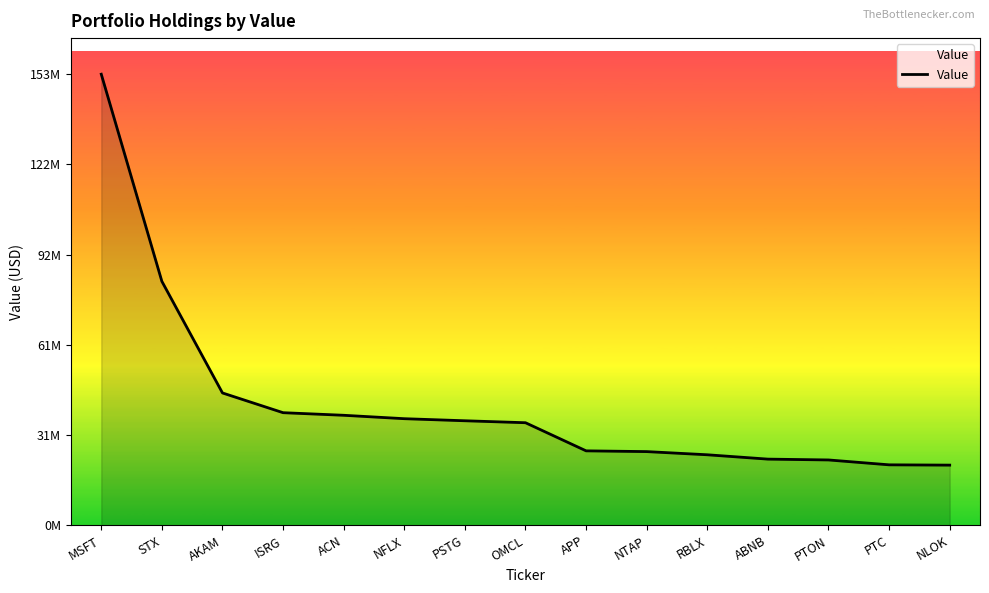

The value at NFLX is 36198000. True or false?

True